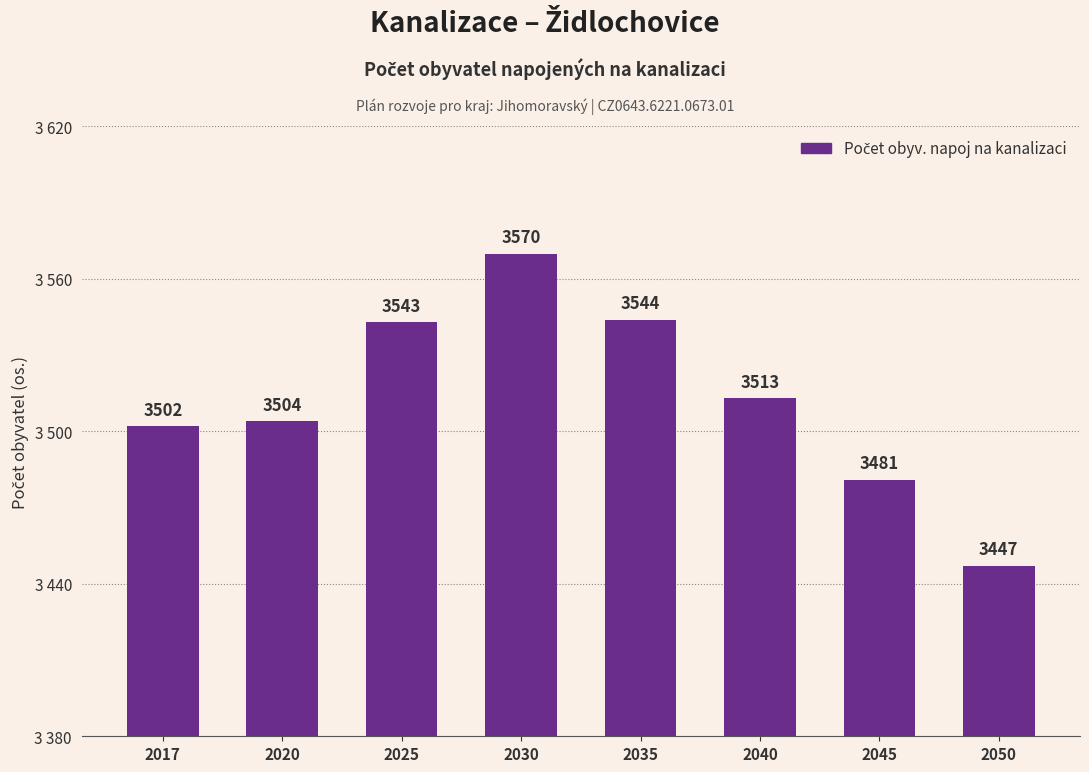

Does the chart contain any negative values?

No